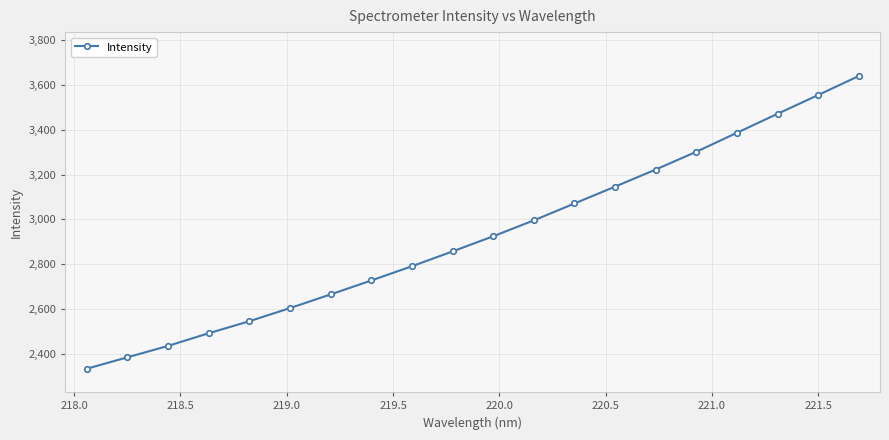

What is the difference between the maximum and minimum values?

1308.1